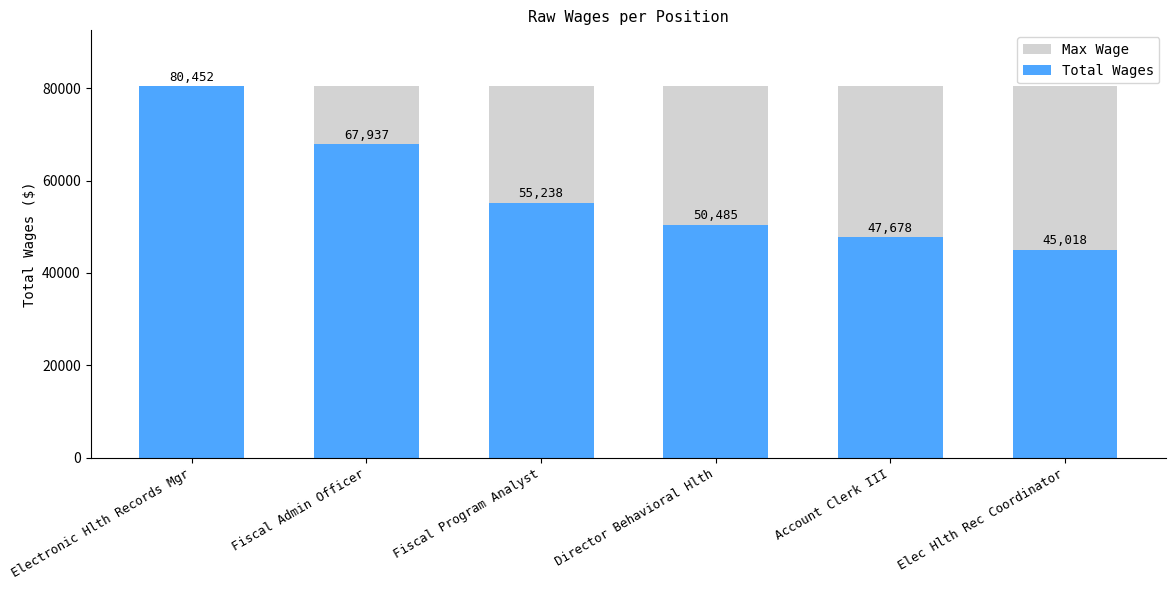

Which category has the lowest value across all series?

Elec Hlth Rec Coordinator